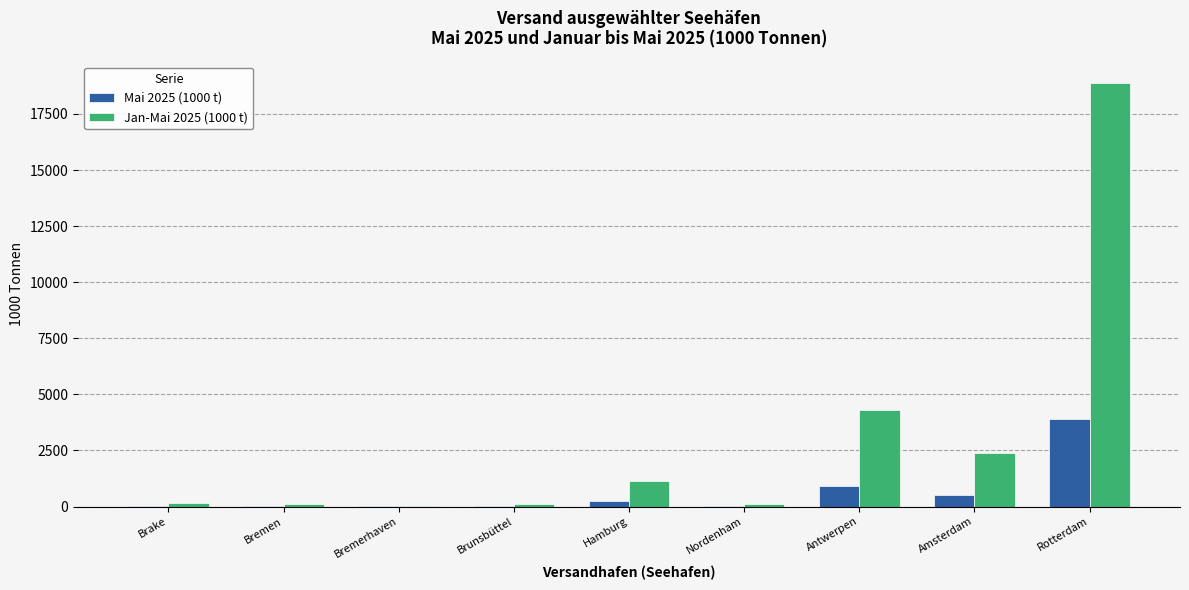

Which series has the largest total across all categories?

Jan-Mai 2025 (1000 t)